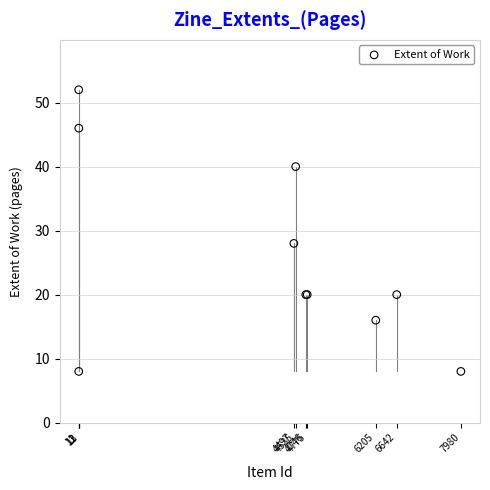

What Y value in the scatter plot is closest to 30?

28